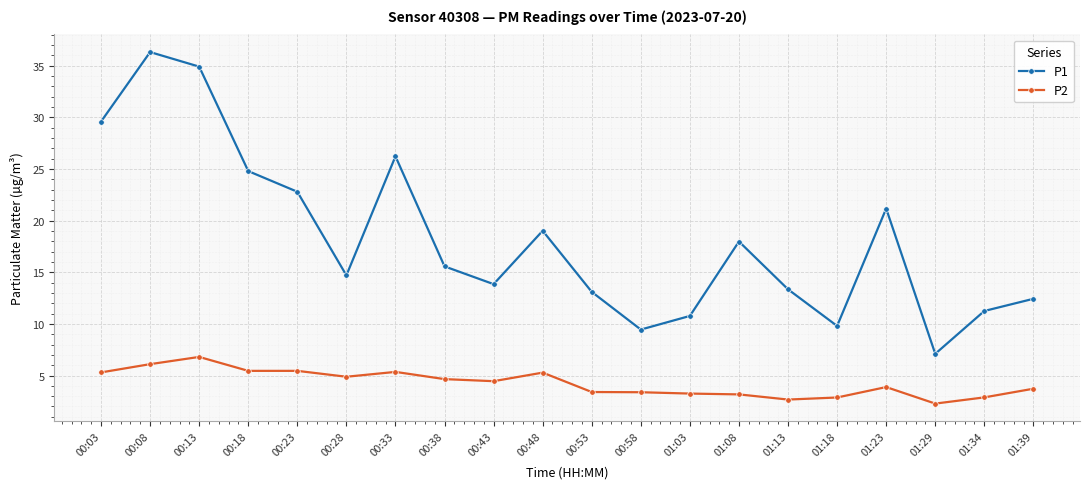

The value of P2 at 00:38 is 4.7. True or false?

True